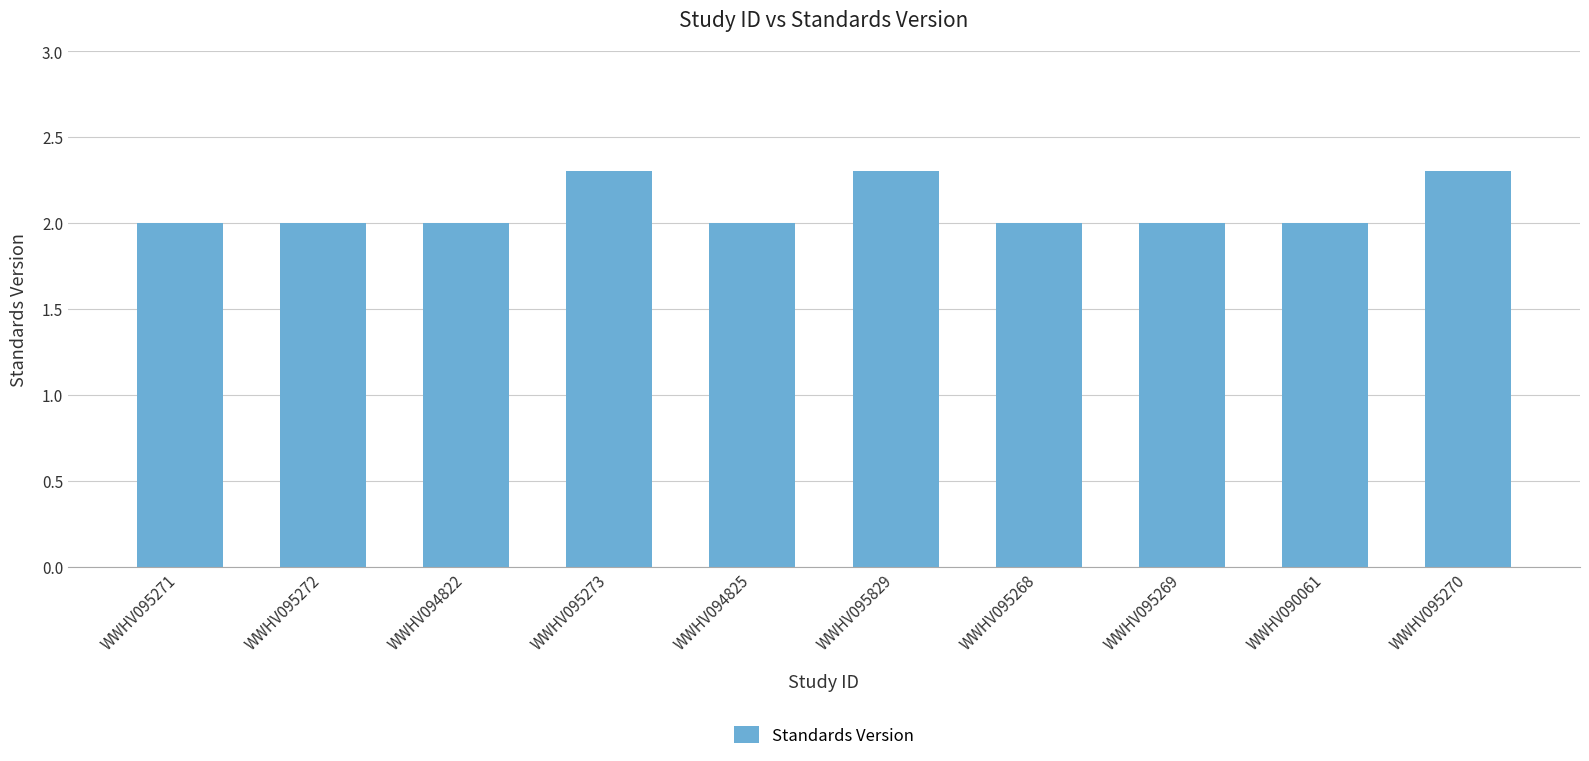

What is the ratio of the value at WWHV094822 to the value at WWHV095270?

0.9